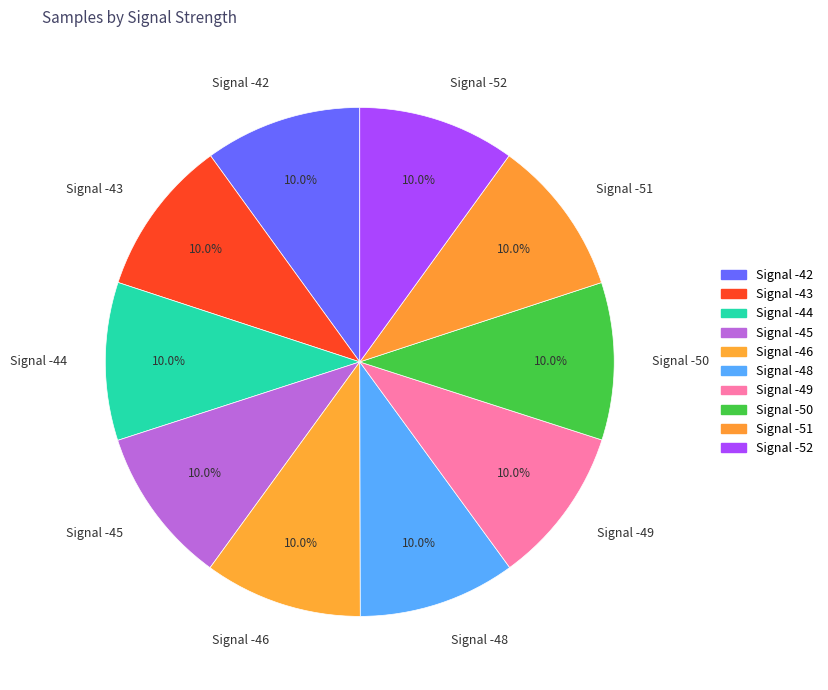

To the nearest percent, what portion does Signal -52 represent?

10%